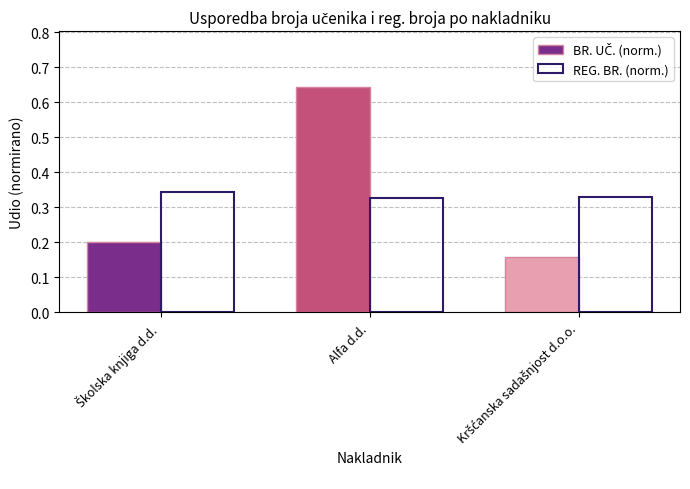

What is the total value across all series at Alfa d.d.?

1.0